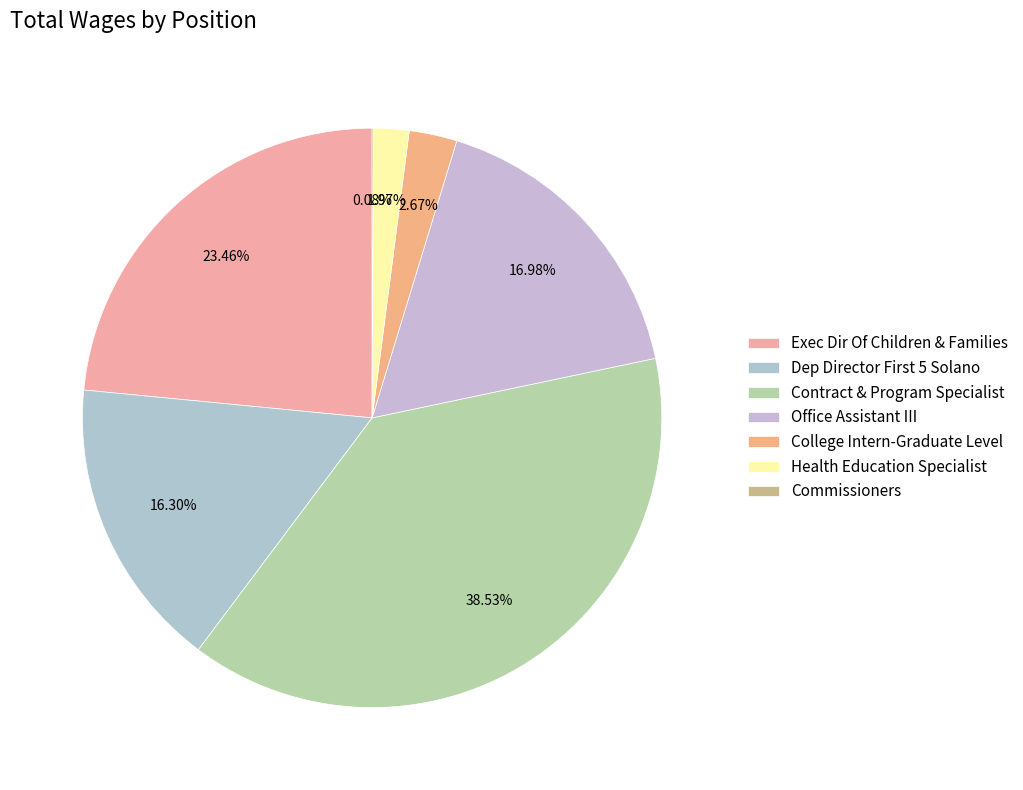

Combined, do College Intern-Graduate Level and Office Assistant III account for over 50%?

No